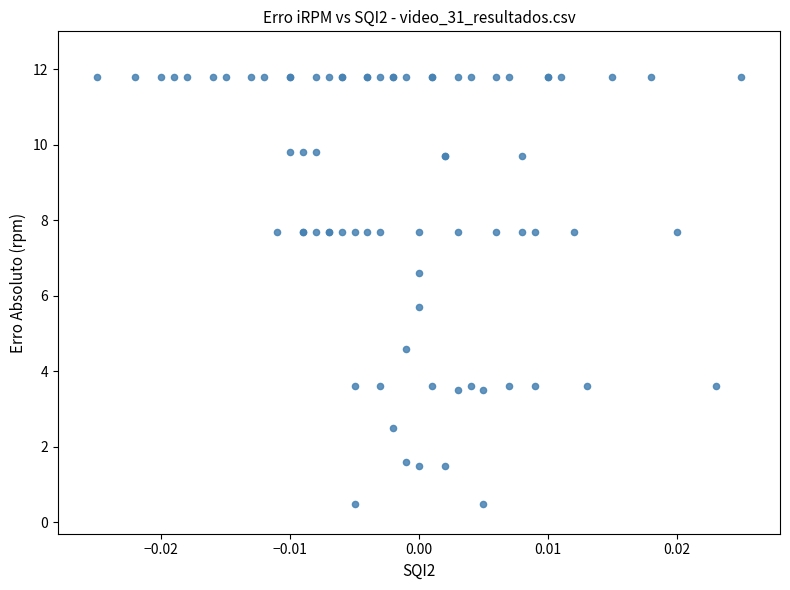

What Y value in the scatter plot is closest to 6?

5.7